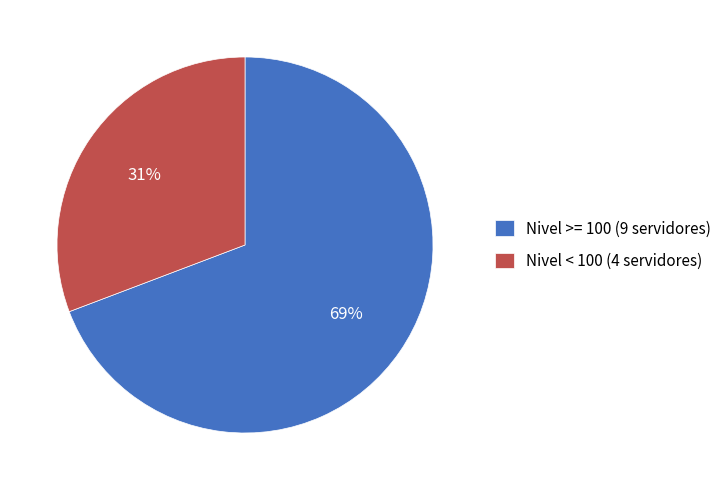

Is there a majority slice in this chart?

Yes